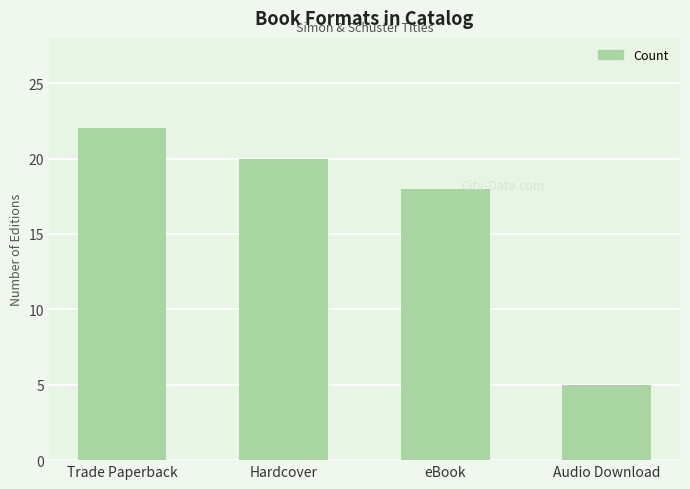

What is the sum of the values at Trade Paperback and eBook?

40